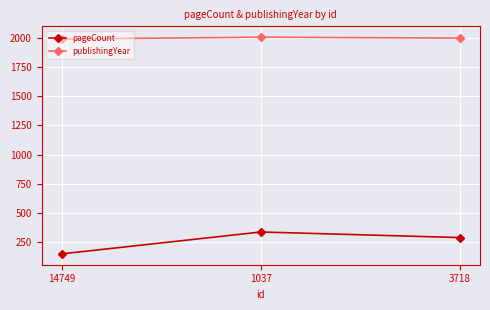

What is the sum of all publishingYear values?

6000